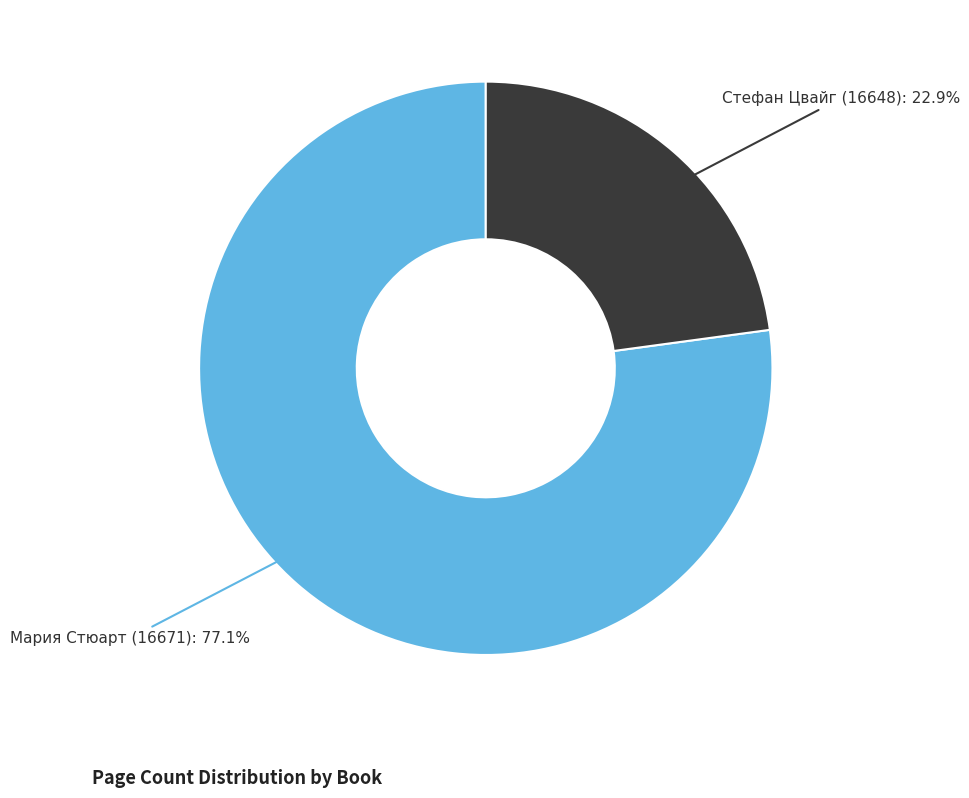

Which category has the smallest portion of the pie?

Стефан Цвайг (16648)